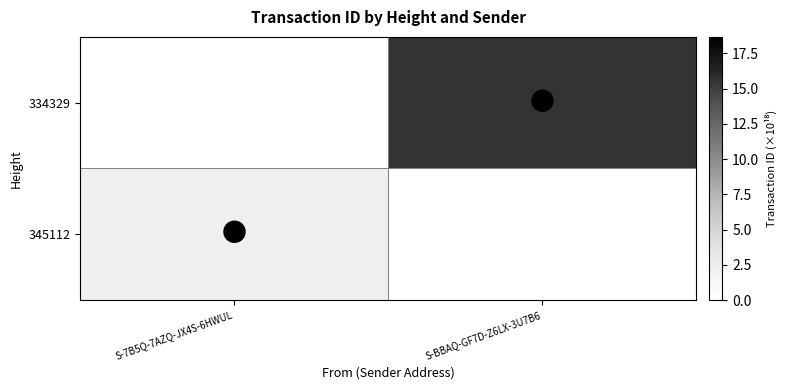

Rank the series at S-BBAQ-GF7D-Z6LX-3U7B6 from highest to lowest value.

334329, 345112